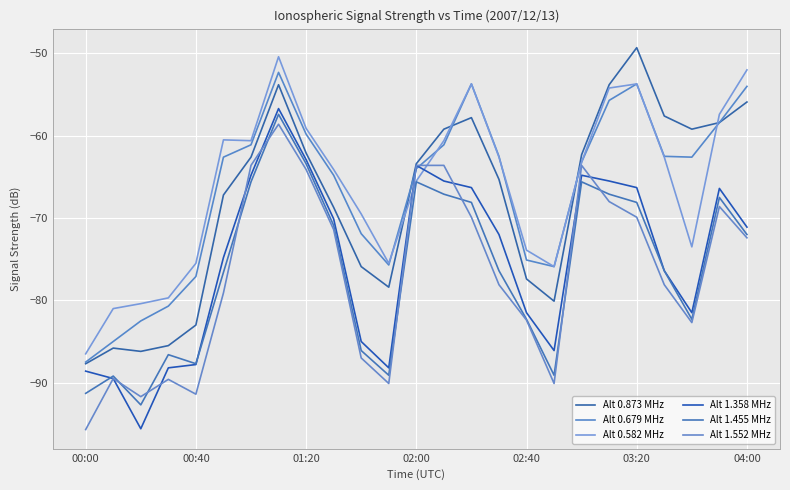

What is the minimum value shown in the chart?

-95.7